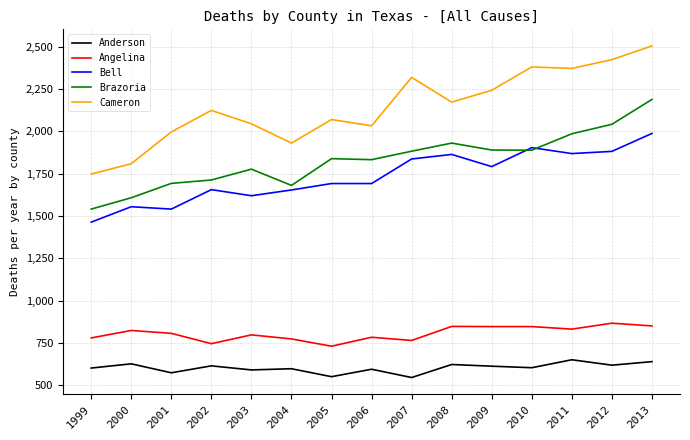

Where is the first local maximum for Cameron?

2002